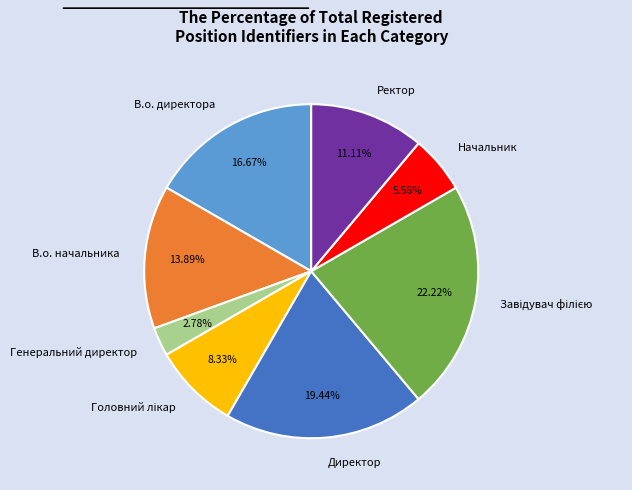

How many segments does this pie chart have?

8